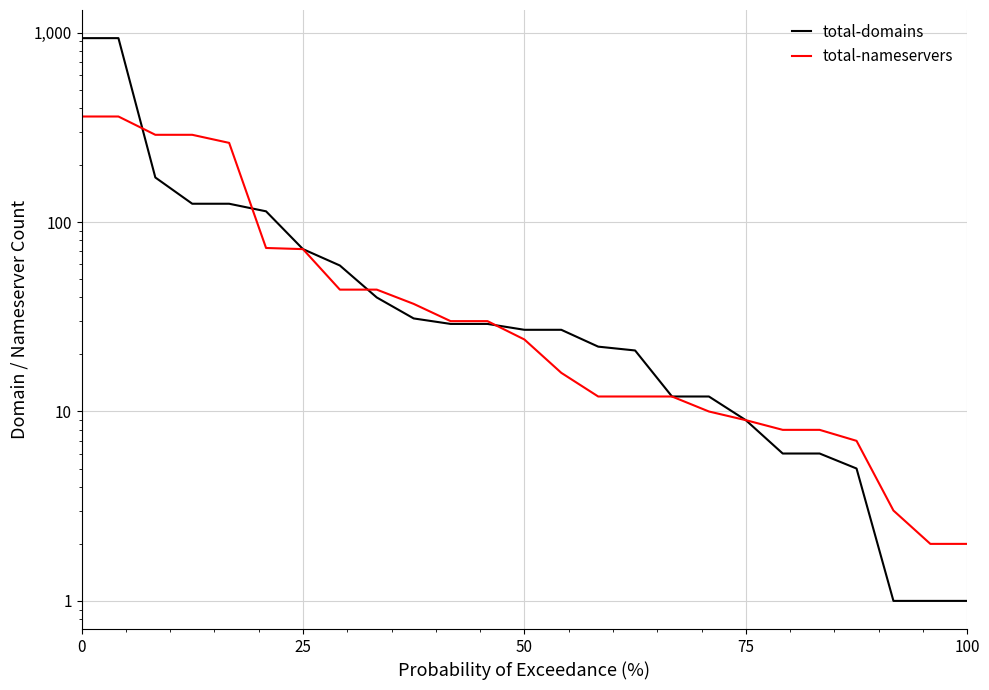

List the series in order of their overall mean, highest first.

total-domains, total-nameservers